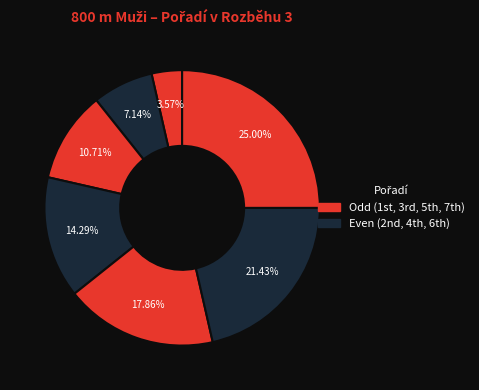

Count the number of slices in the pie.

7